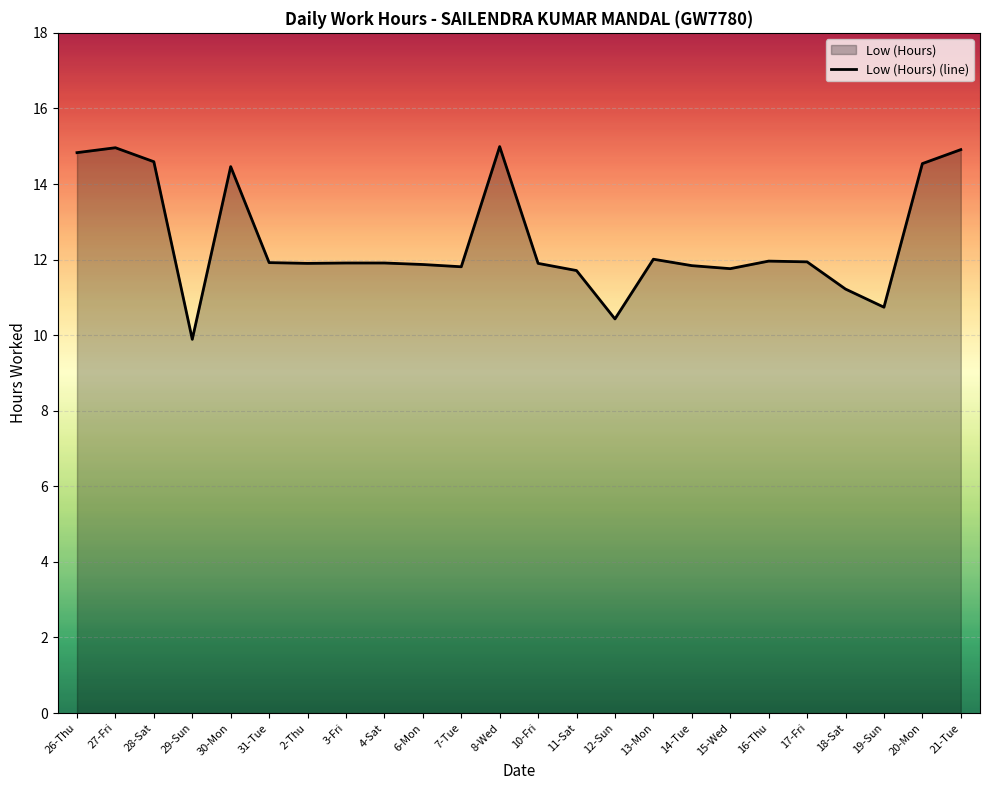

True or false: the data shows 15.0 at 27-Fri.

True